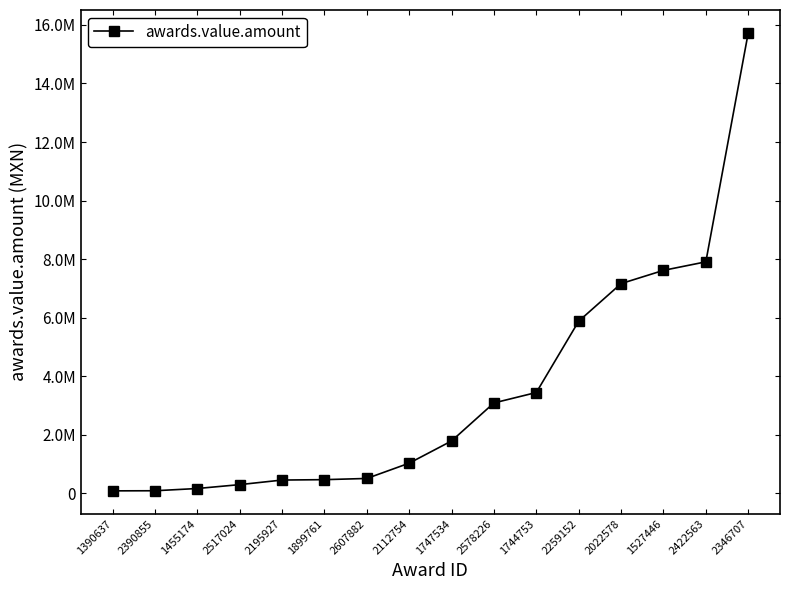

Is this an area chart (filled region under the line)?

No